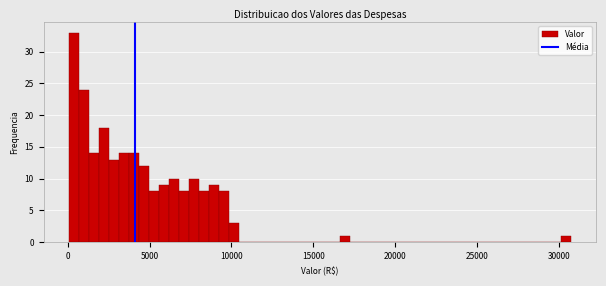

Read against the x-axis, roughly where is the centre of the tallest bar?

500